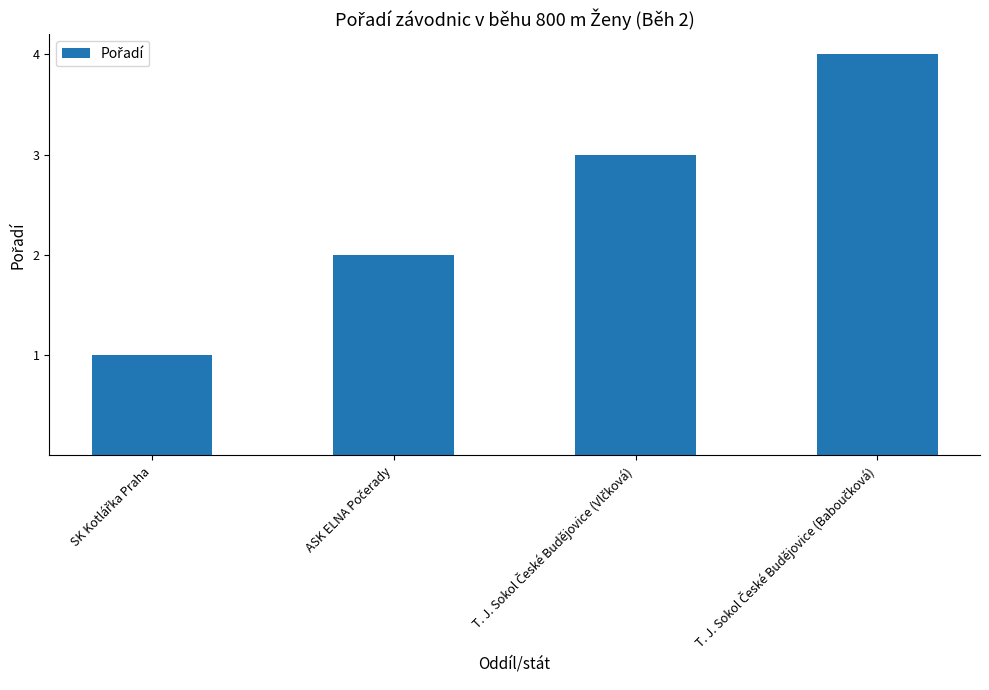

What is the sum of all values?

10